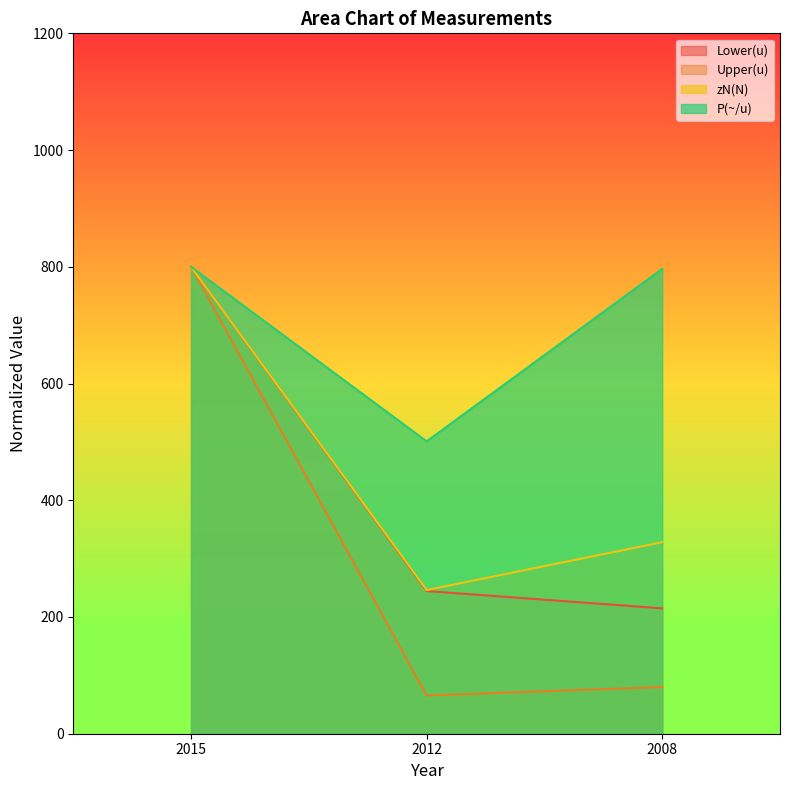

Which category has the lowest value across all series?

2012